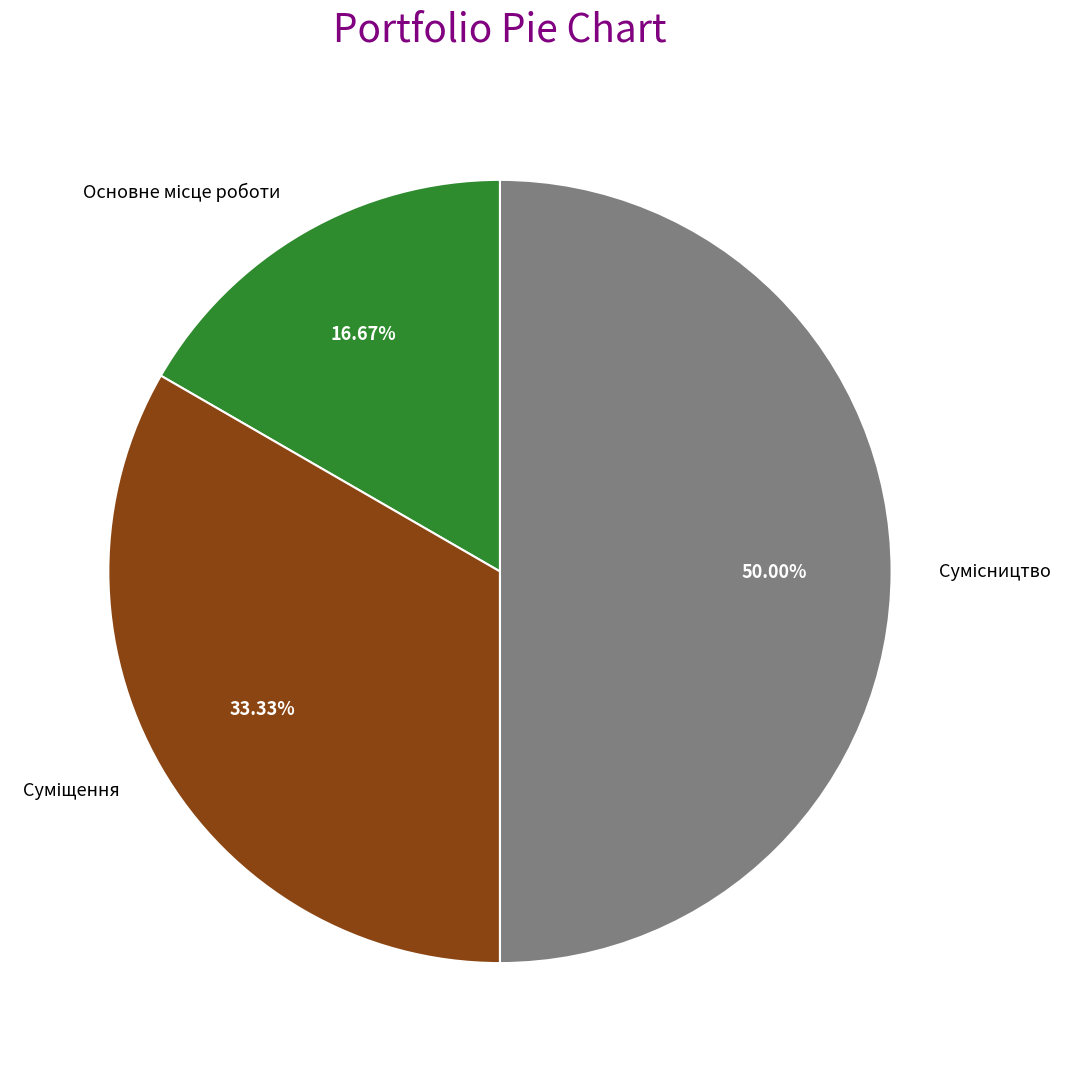

Is there a majority slice in this chart?

No